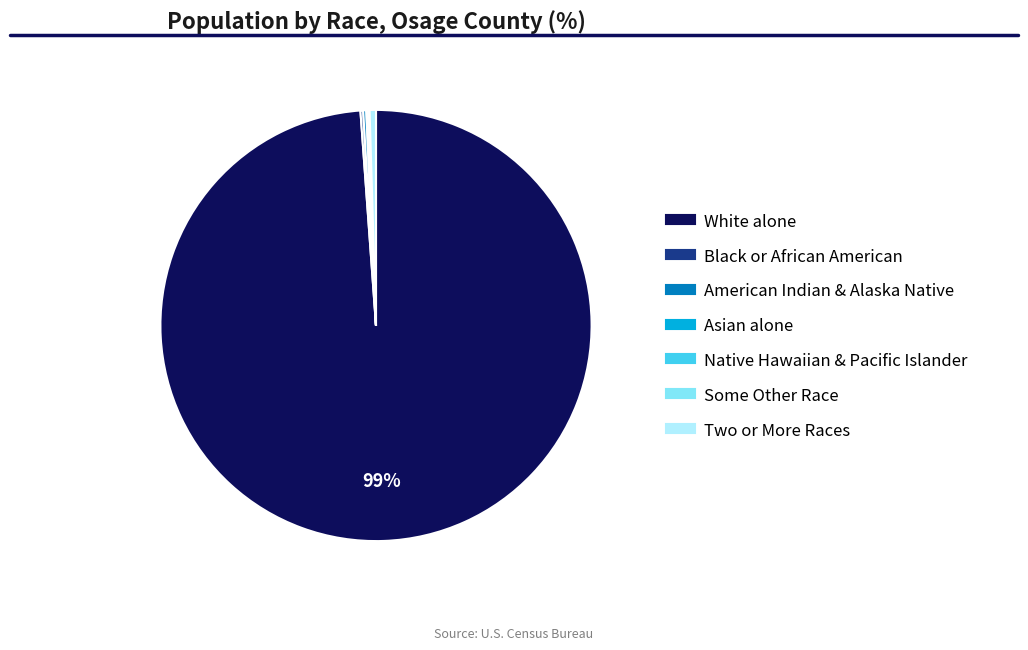

Does any single category account for the majority?

Yes